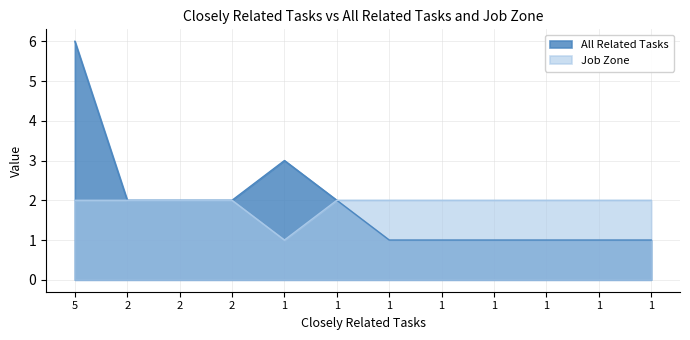

Between 2 and 1, which series saw the biggest shift?

All Related Tasks